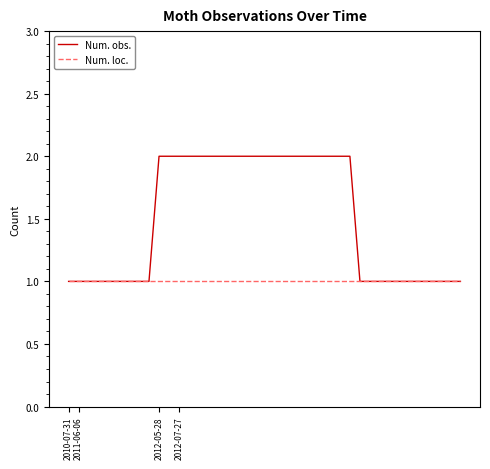

Rank the series by their average value, from highest to lowest.

Num. obs., Num. loc.